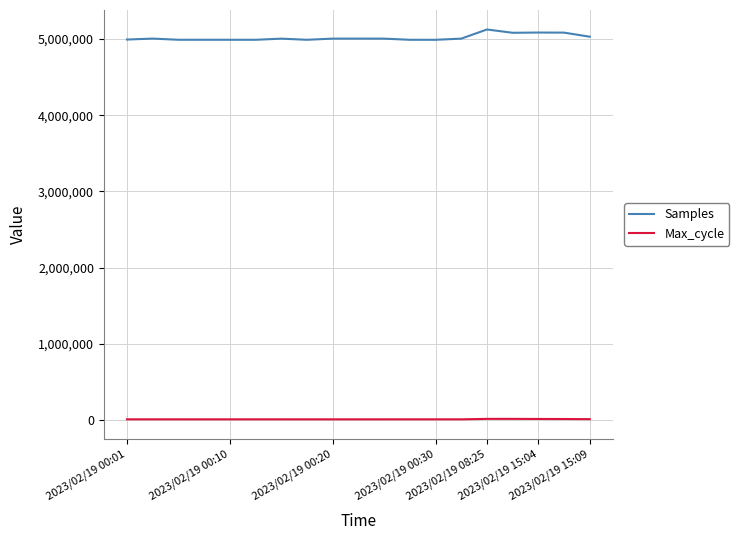

Rank the series by their maximum value, from highest to lowest.

Samples, Max_cycle